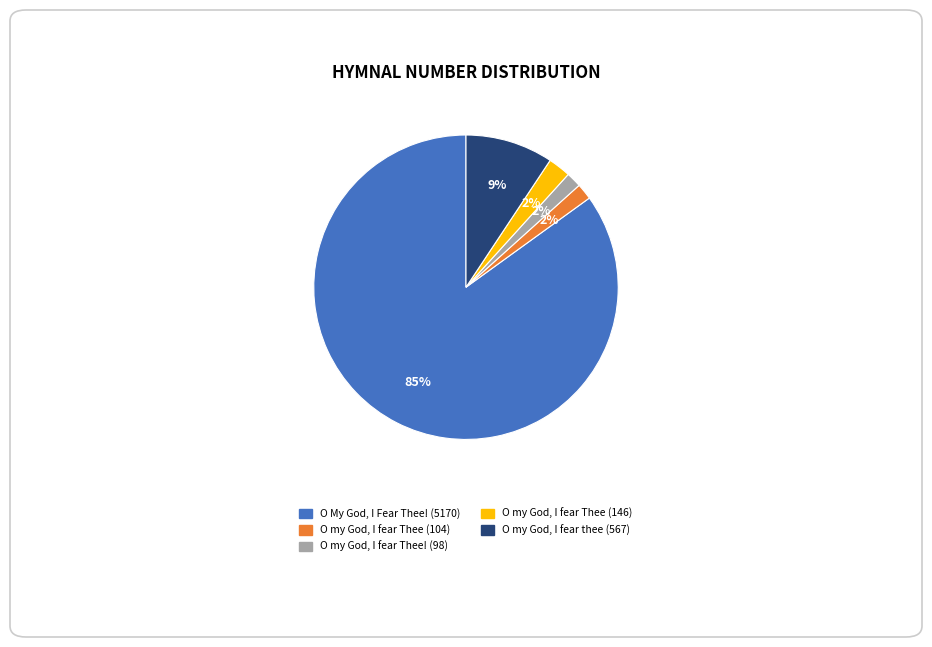

Is there any slice that represents more than half of the pie?

Yes